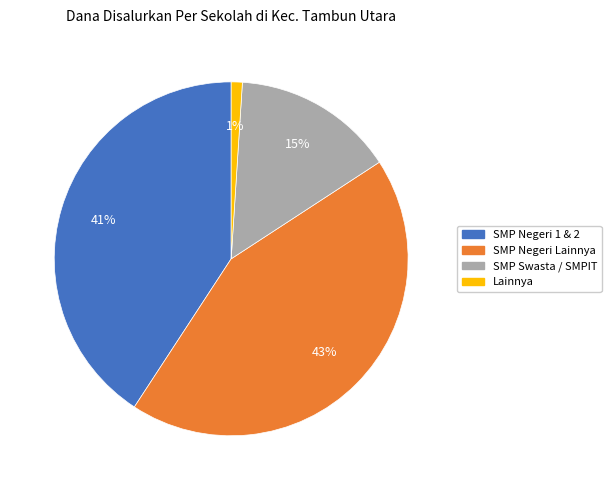

Is there a majority slice in this chart?

No